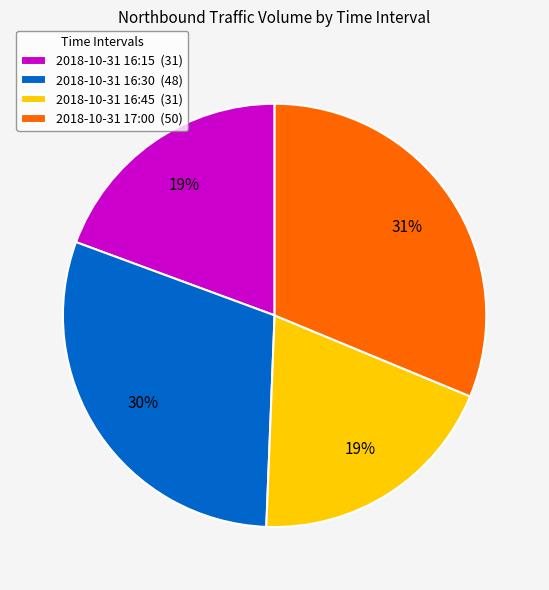

To the nearest percent, what portion does 2018-10-31 16:45 represent?

19%